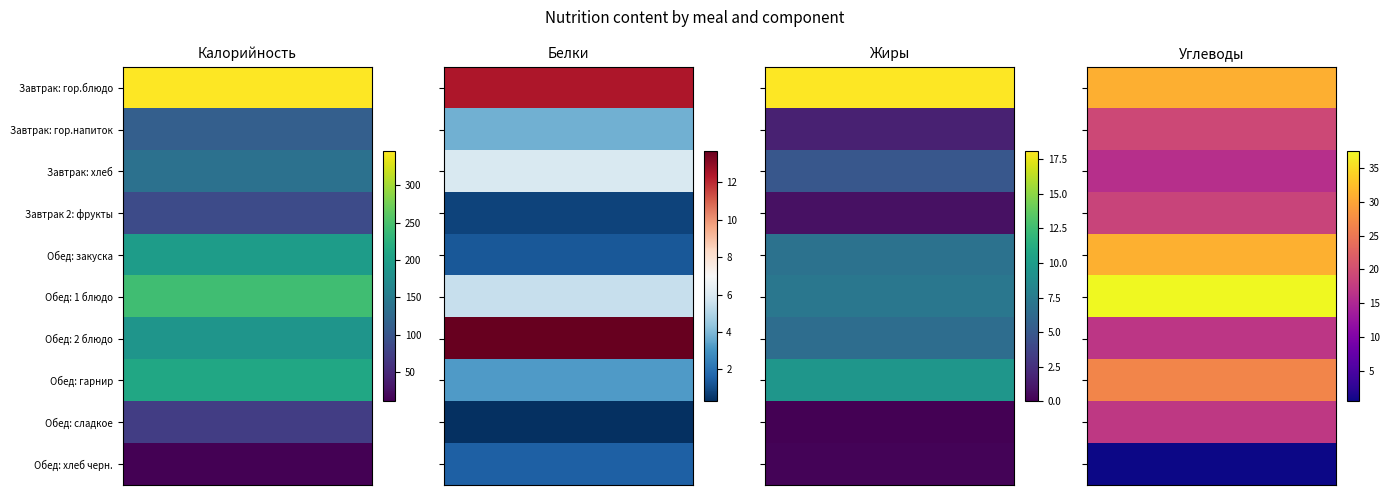

What is the approximate value of Обед: 1 блюдо at Завтрак 2: фрукты?

37.6